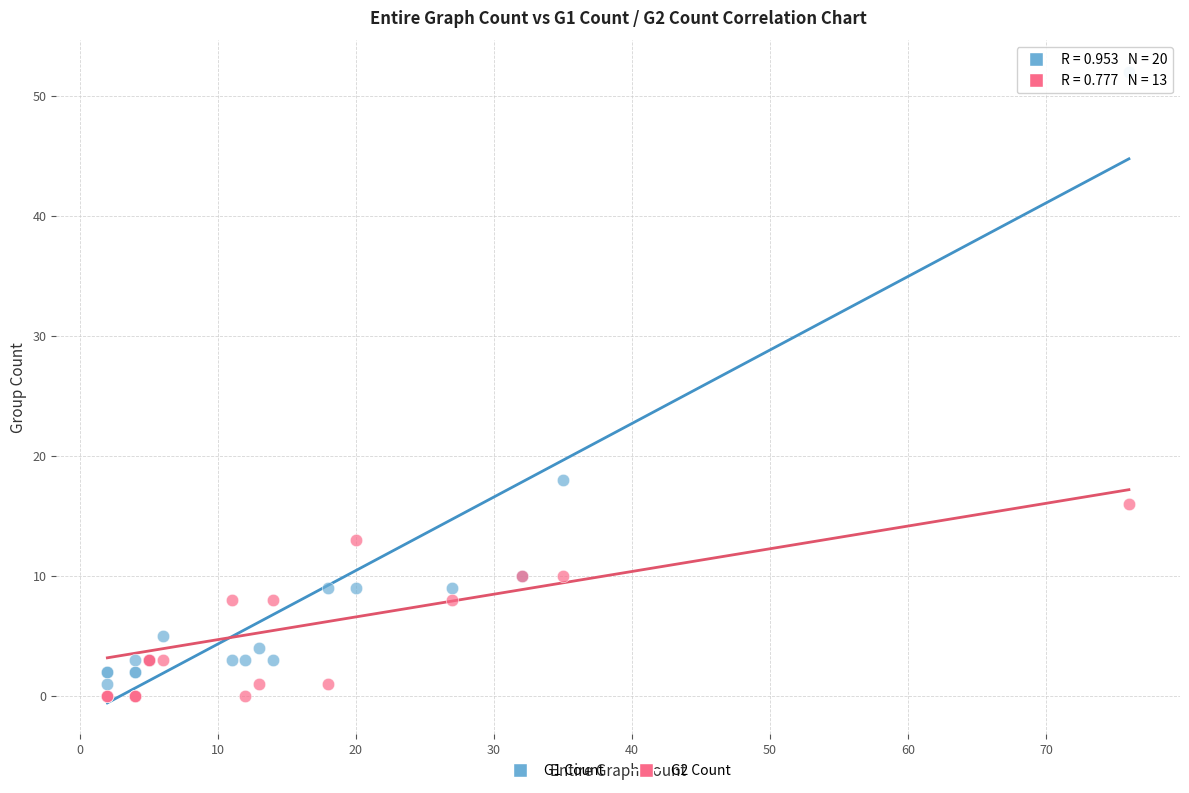

Which series contains the lowest Y value?

G2 Count